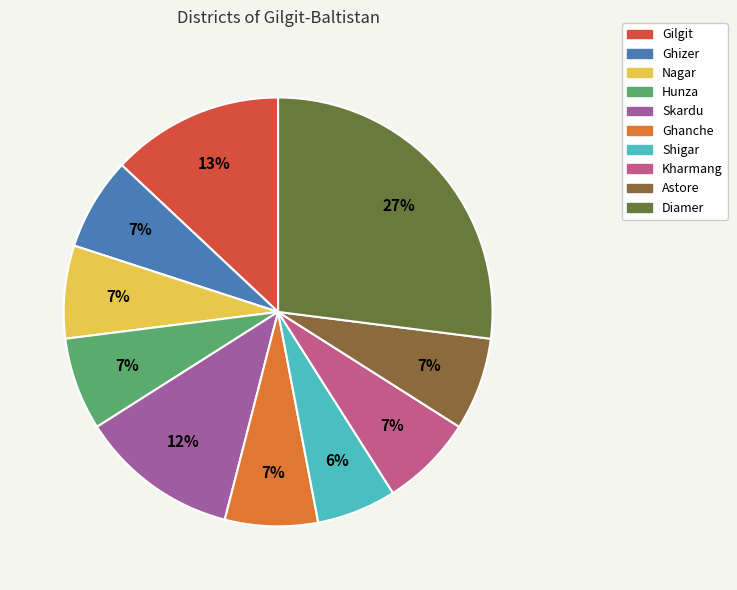

To the nearest percent, what is the difference between the Gilgit and Diamer slice percentages?

14%